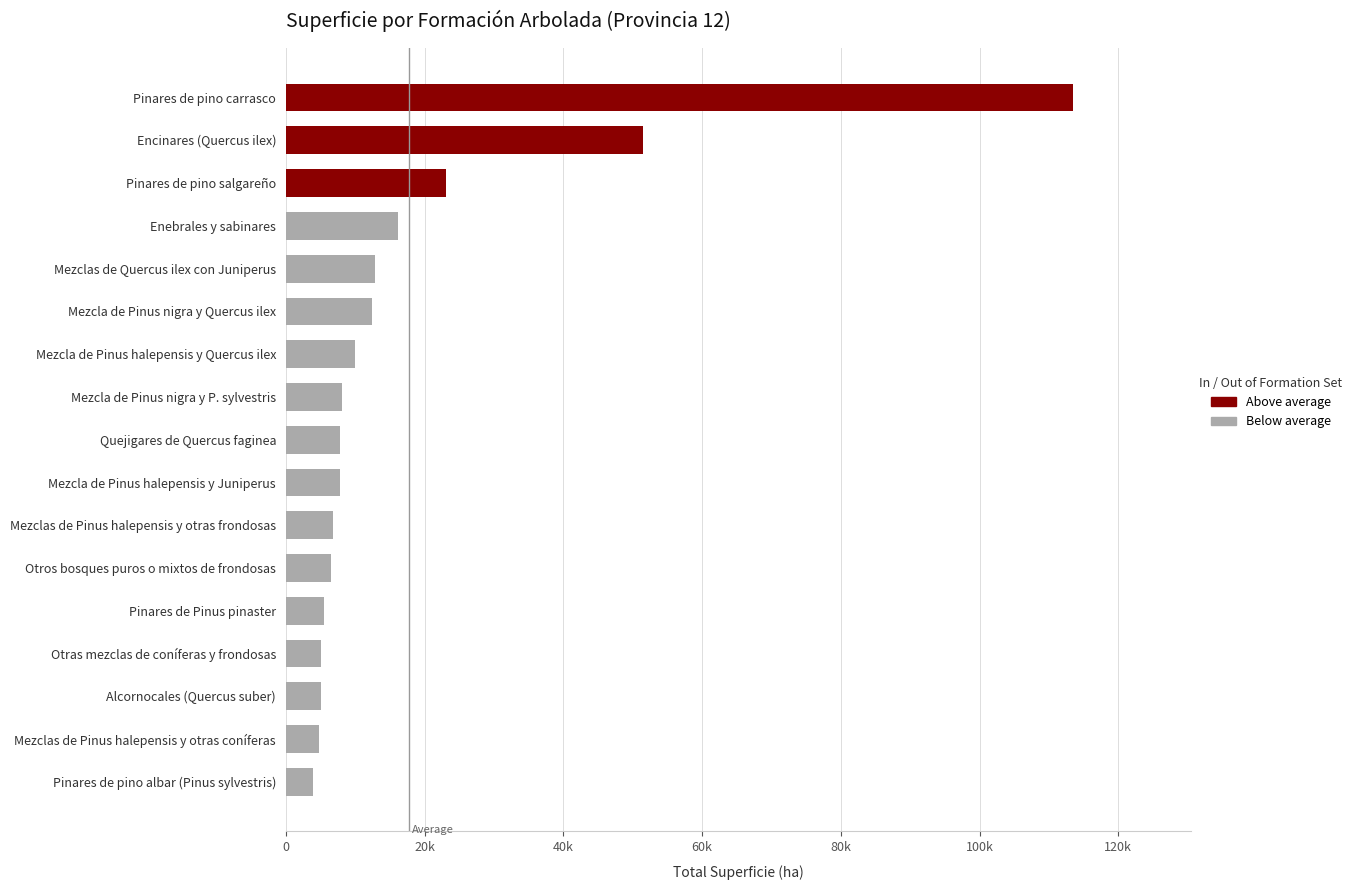

List the labels in order of value, largest first.

Pinares de pino carrasco, Encinares (Quercus ilex), Pinares de pino salgareño, Enebrales y sabinares, Mezclas de Quercus ilex con Juniperus, Mezcla de Pinus nigra y Quercus ilex, Mezcla de Pinus halepensis y Quercus ilex, Mezcla de Pinus nigra y P. sylvestris, Quejigares de Quercus faginea, Mezcla de Pinus halepensis y Juniperus, Mezclas de Pinus halepensis y otras frondosas, Otros bosques puros o mixtos de frondosas, Pinares de Pinus pinaster, Otras mezclas de coníferas y frondosas, Alcornocales (Quercus suber), Mezclas de Pinus halepensis y otras coníferas, Pinares de pino albar (Pinus sylvestris)